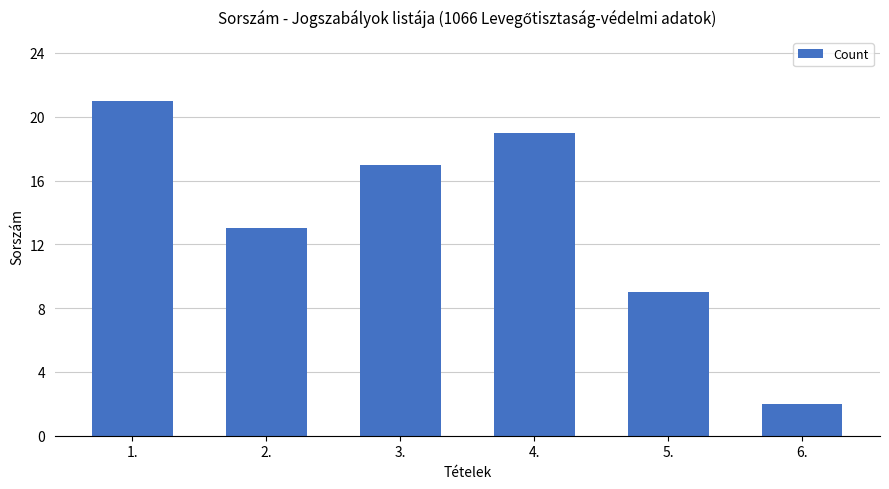

The value at 1. is 14. True or false?

False